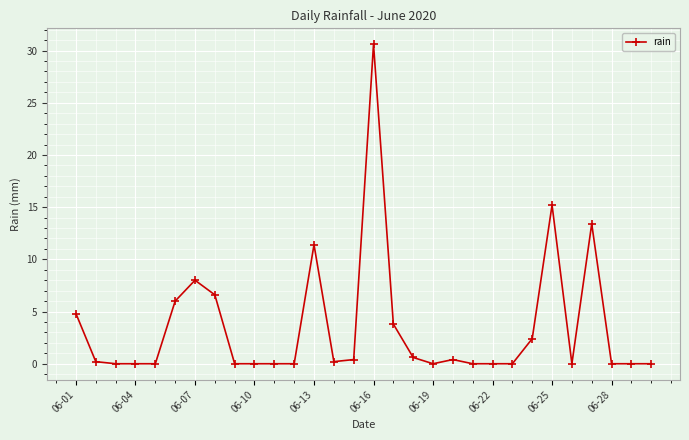

What is the difference between the maximum and minimum values?

30.6